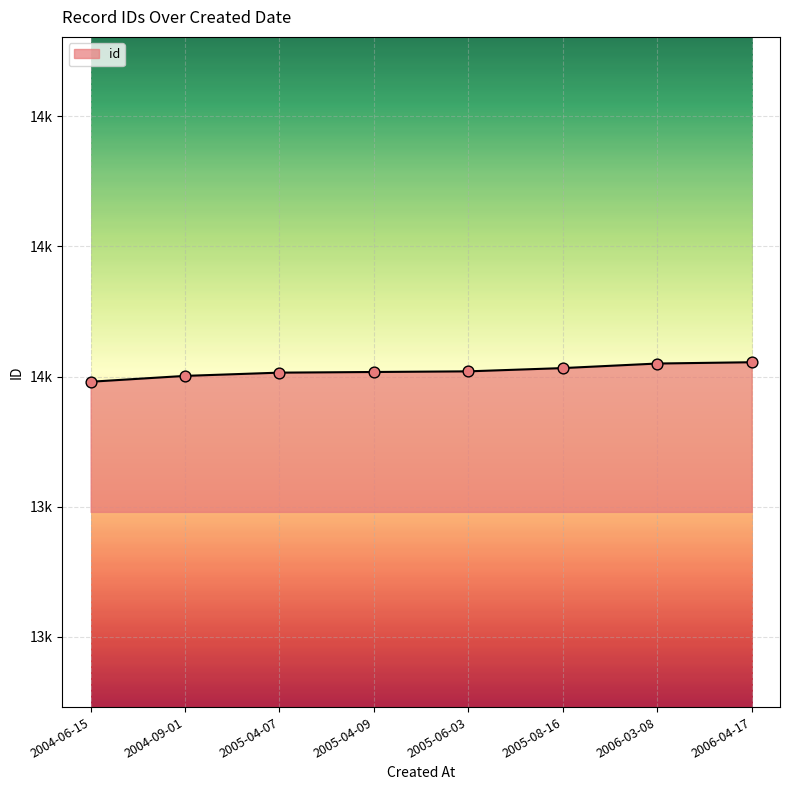

What is the ratio of the value at 2005-04-09 to the value at 2005-08-16?

1.0